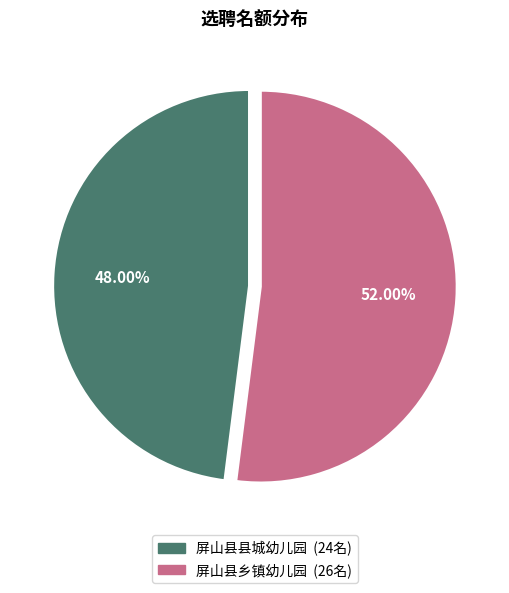

Which has a higher value, 屏山县乡镇幼儿园 or 屏山县县城幼儿园?

屏山县乡镇幼儿园